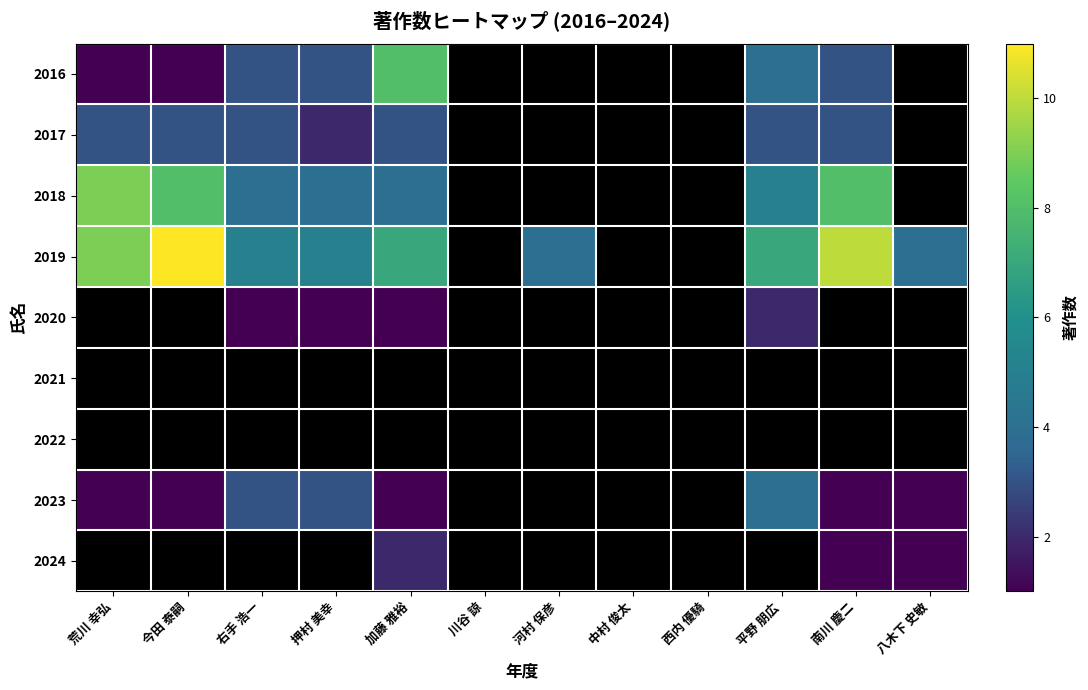

How many positive values does the 2018 series have?

7